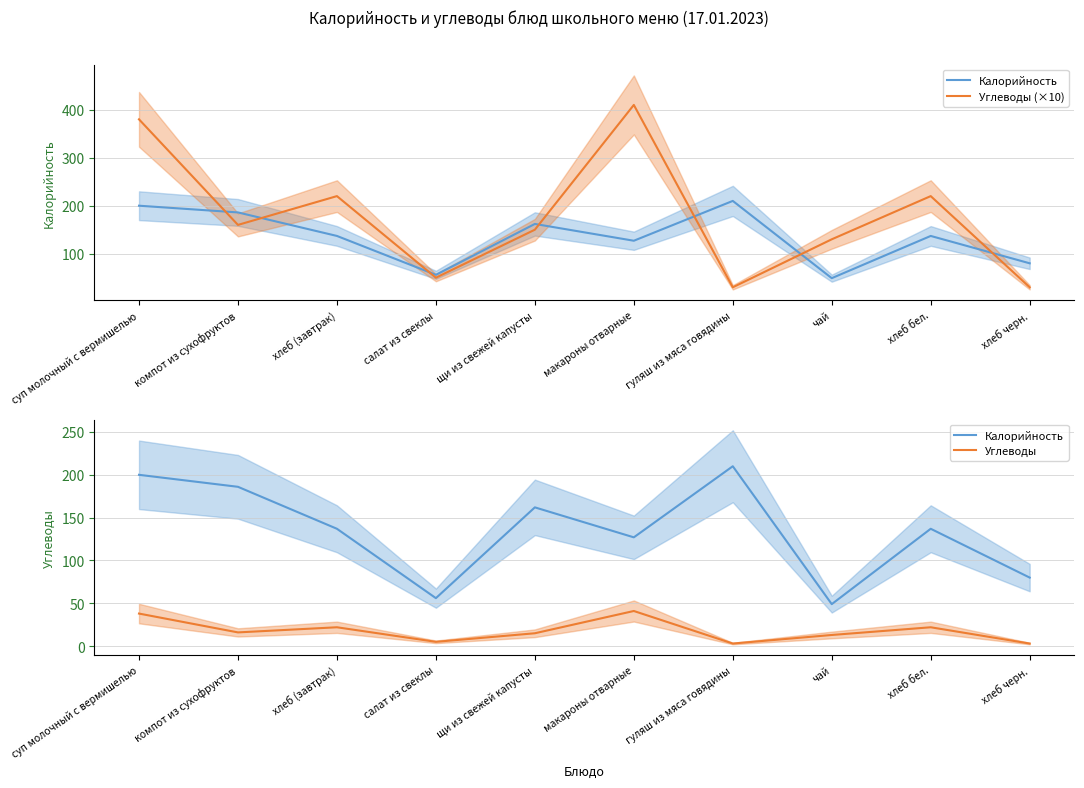

Where is Калорийность nearest to the value 129?

макароны отварные